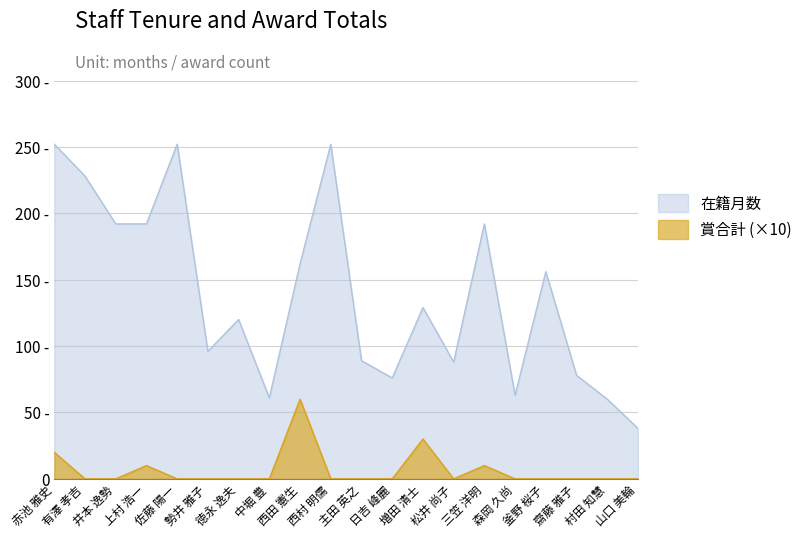

How many interior local valleys does the 在籍月数 series have?

5